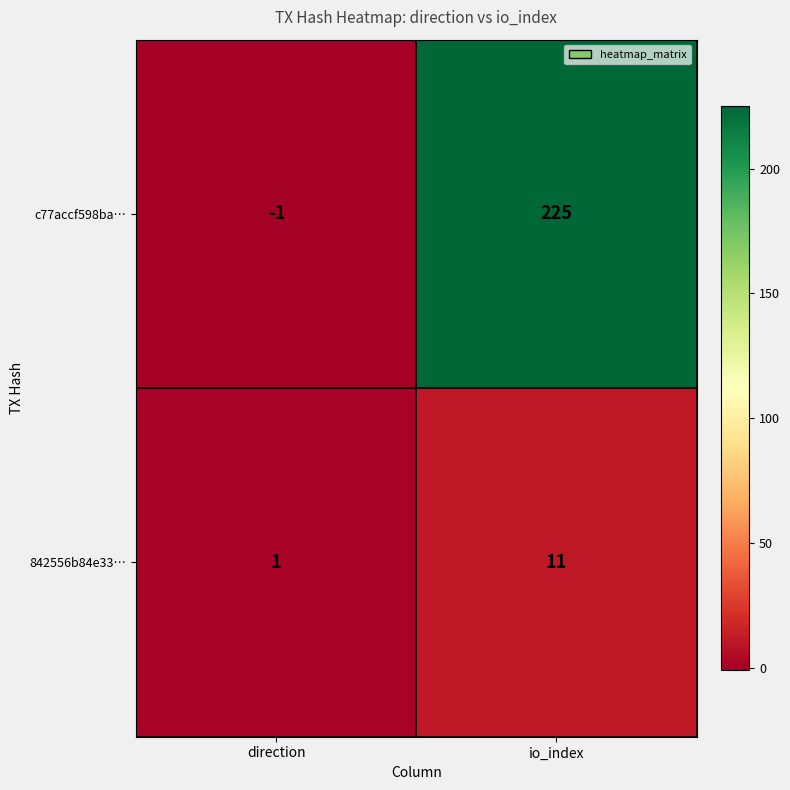

Count the number of categories in the chart.

2